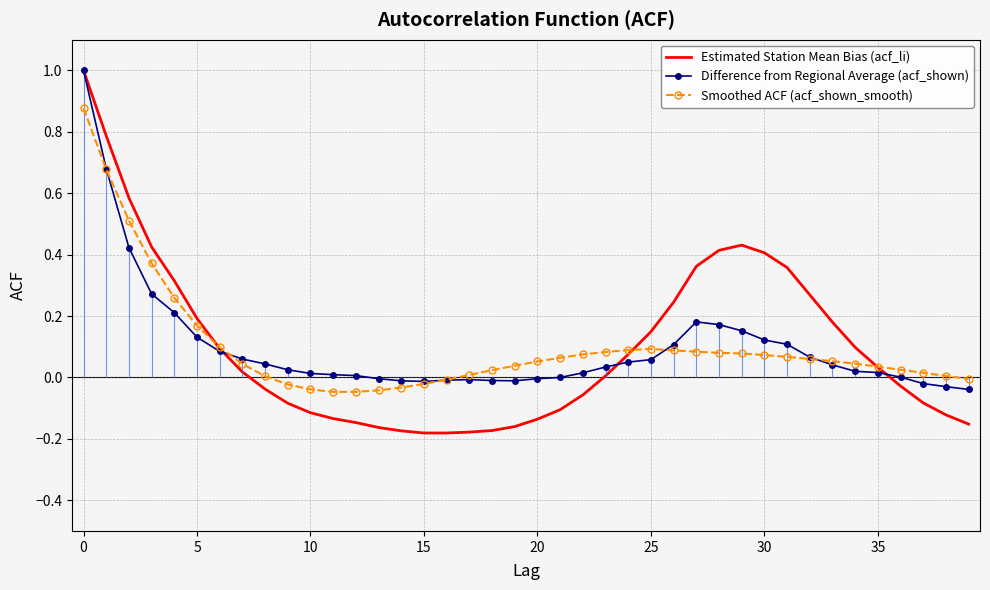

Which series has the widest spread of values?

Estimated Station Mean Bias (acf_li)